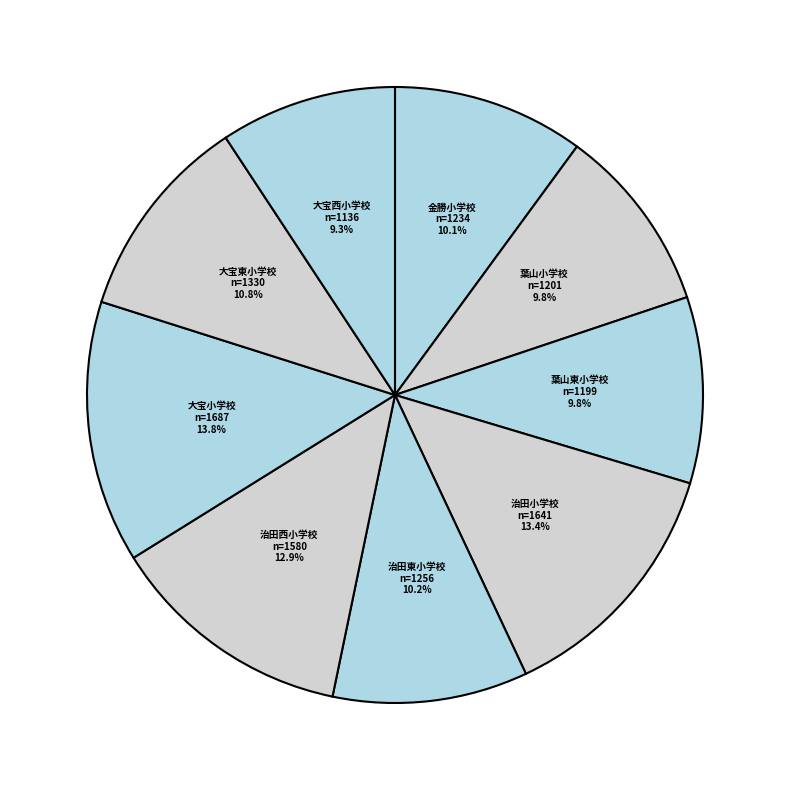

Which has a higher value, 治田西小学校 or 金勝小学校?

治田西小学校